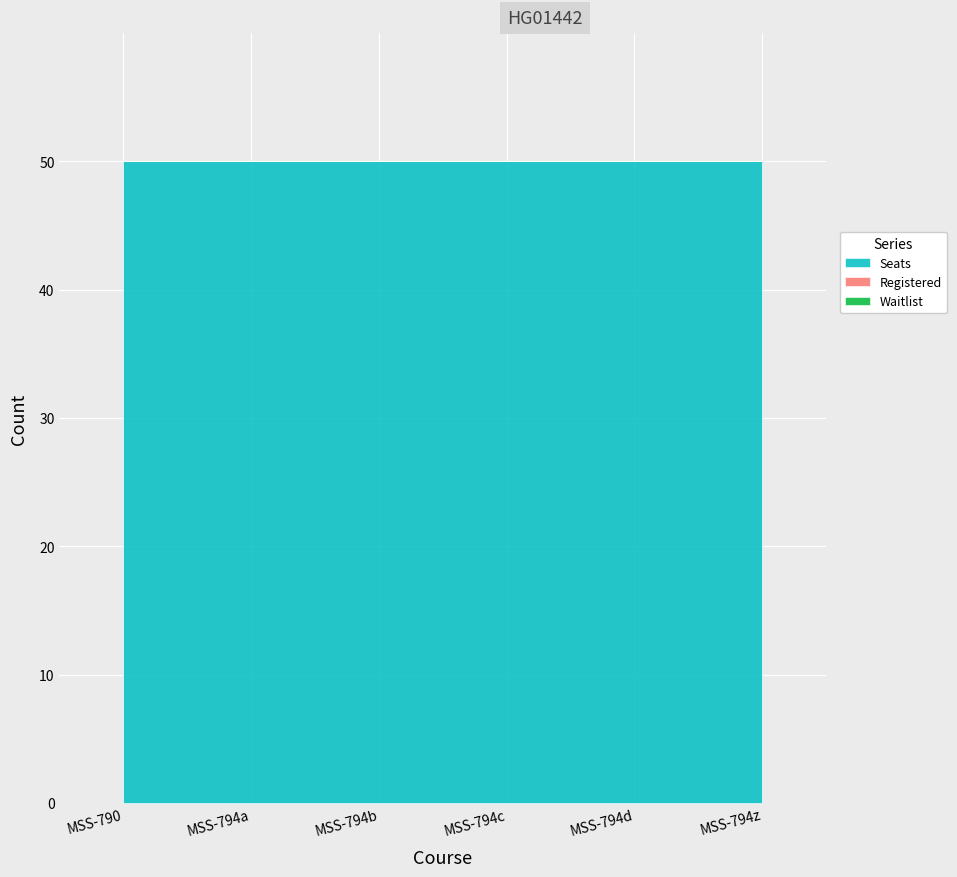

Does the chart display data point markers on the line(s)?

No